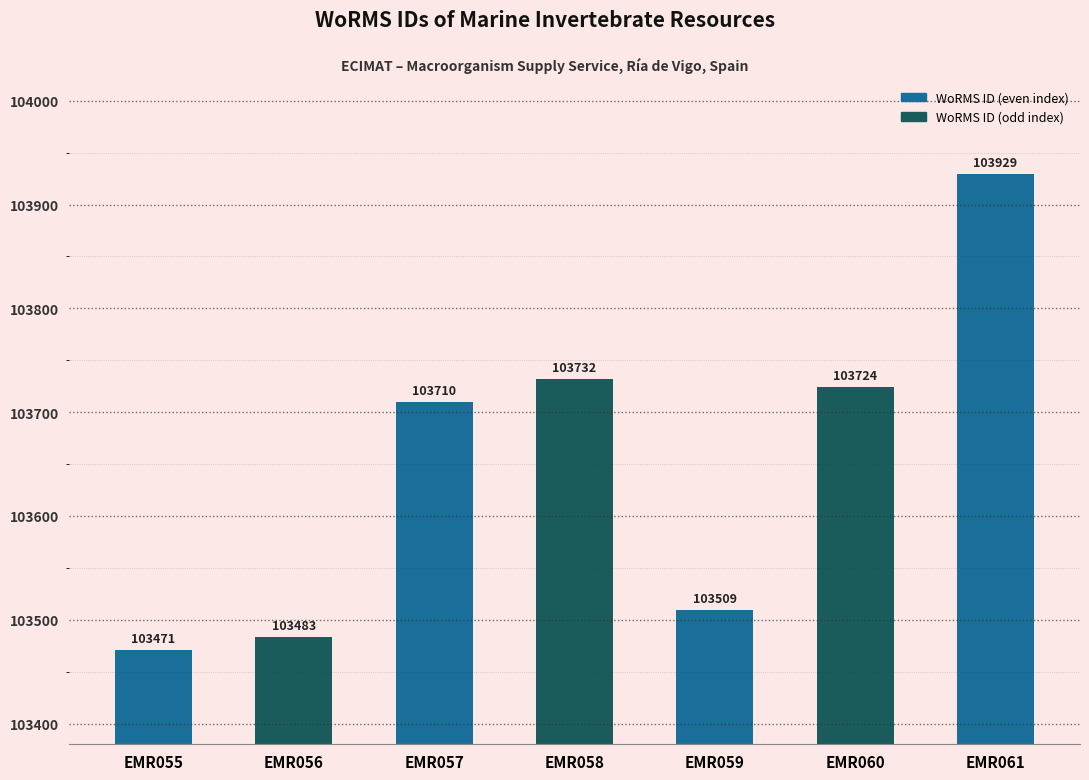

What is the approximate value at EMR055, to the nearest 50?

103450